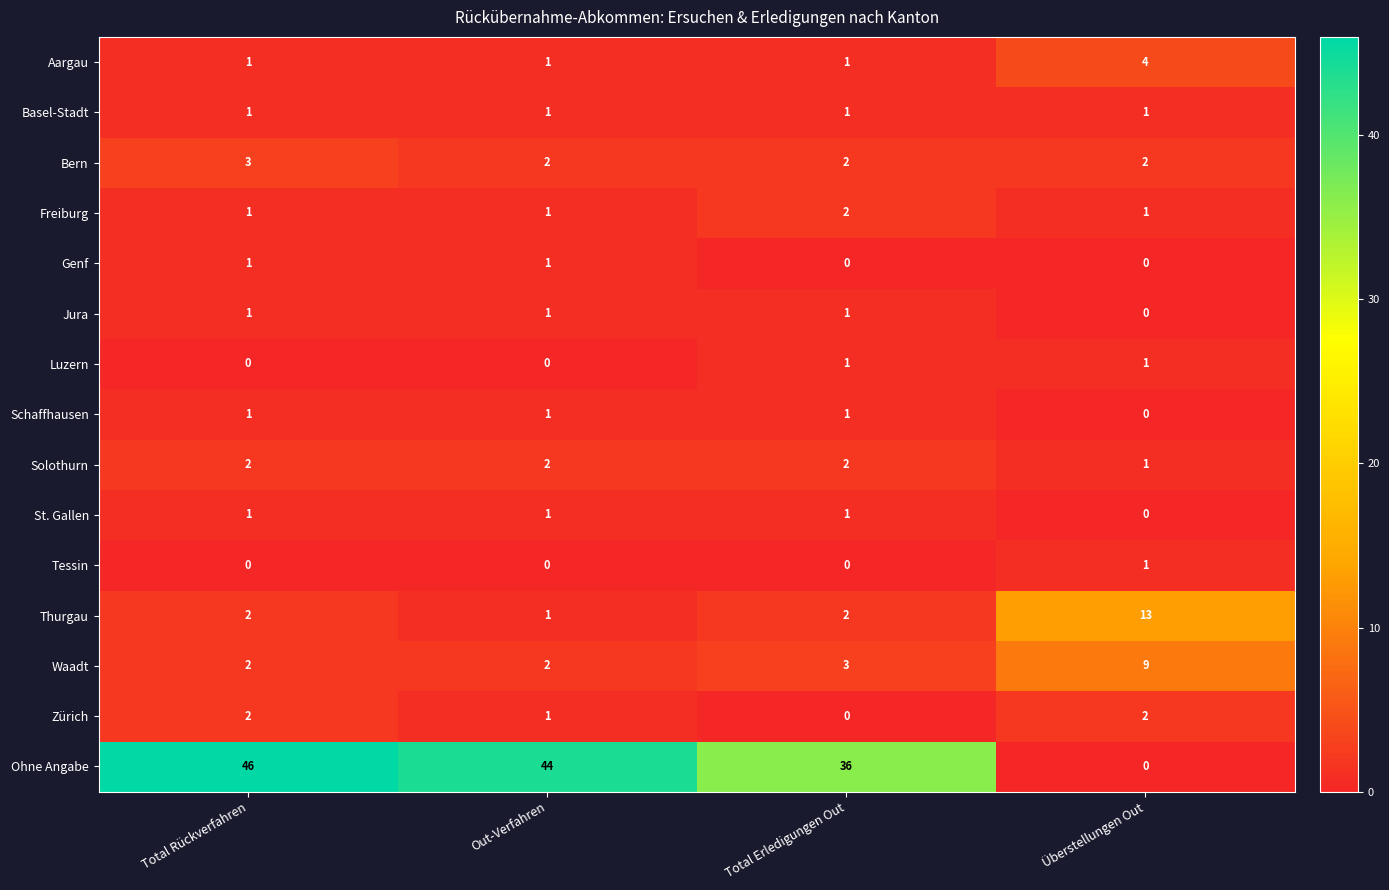

True or false: Waadt has a value of 1 at Total Rückverfahren.

False